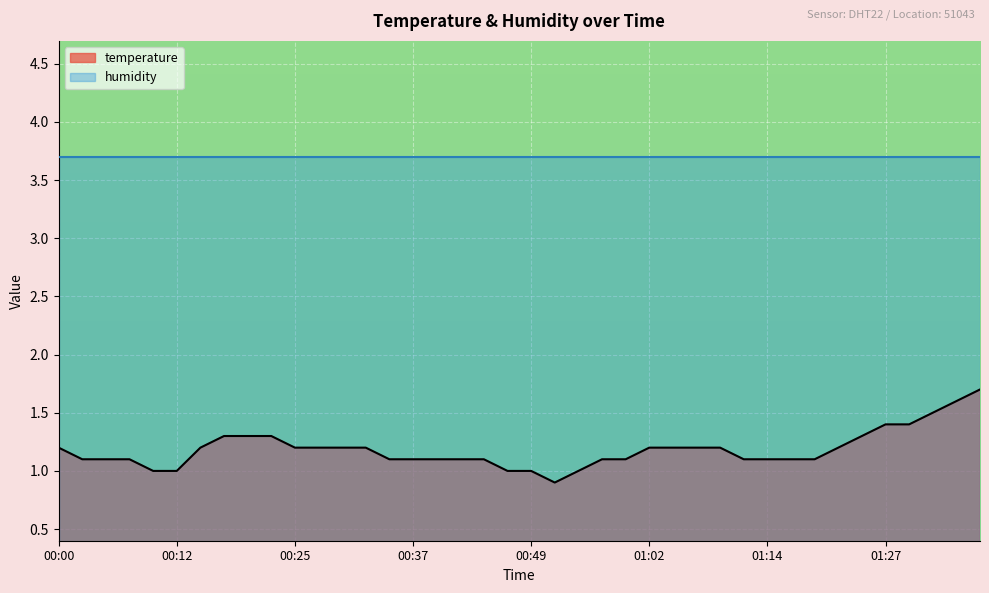

How many lines are shown in the chart?

2